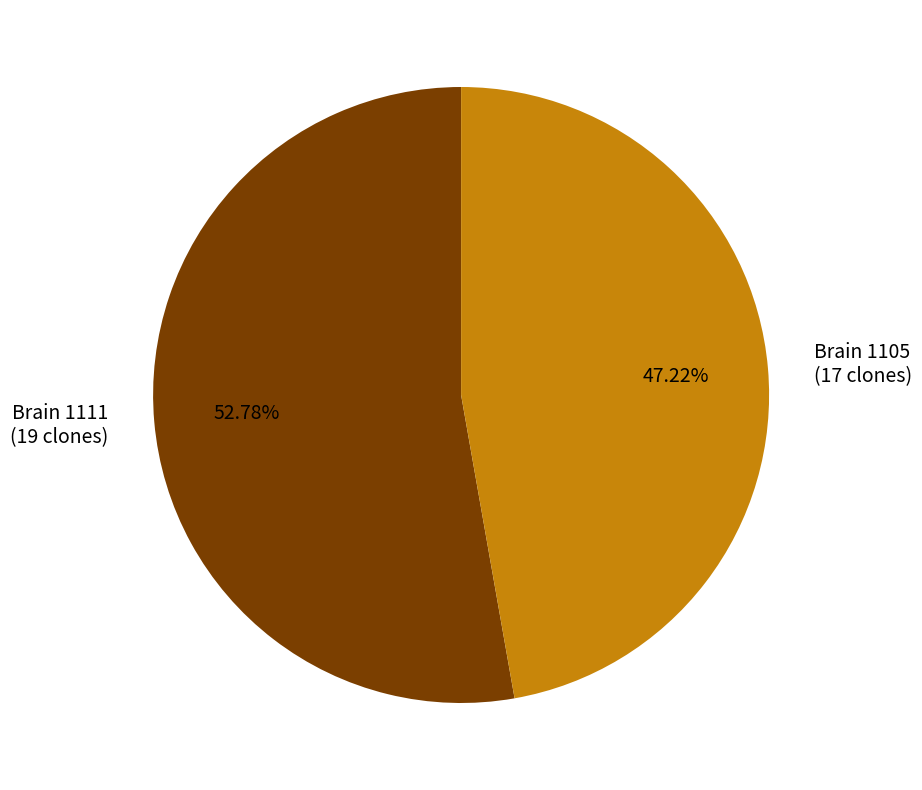

Count the number of slices in the pie.

2